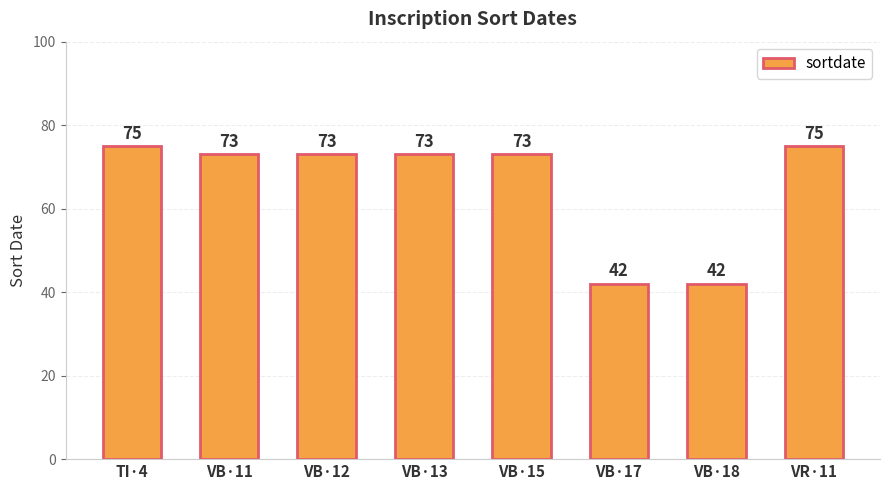

True or false: the data shows 109 at VB·11.

False